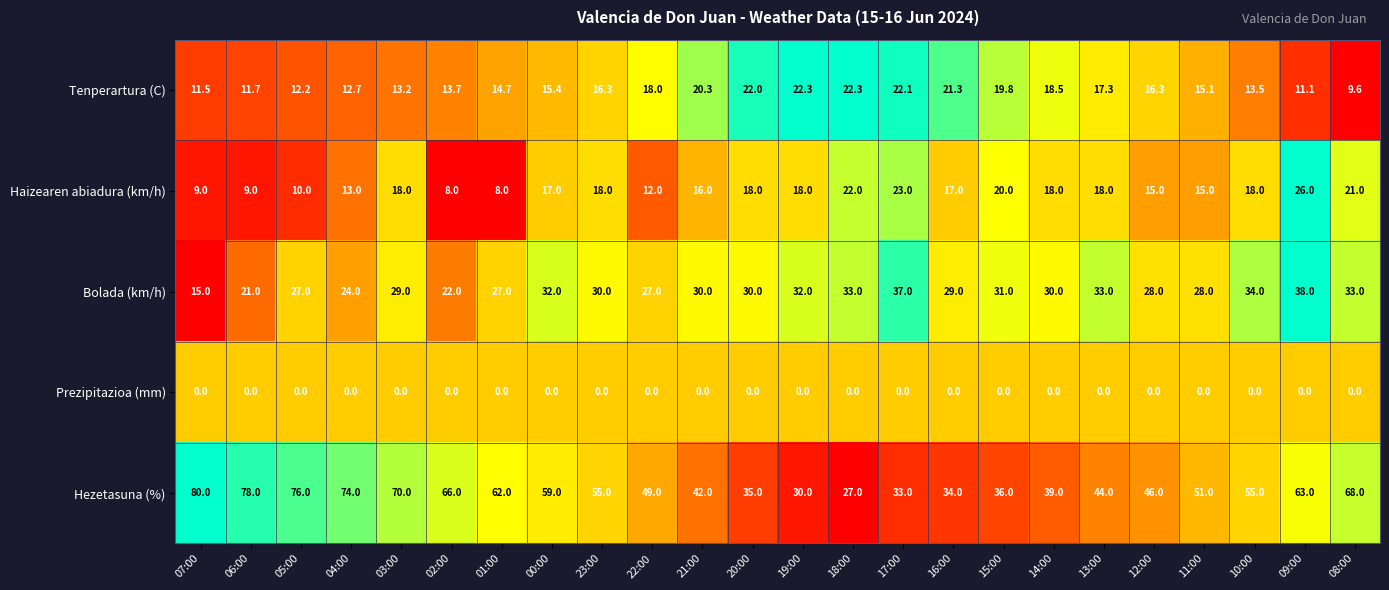

What is the difference between the maximum and minimum values in the Bolada (km/h) series?

23.0